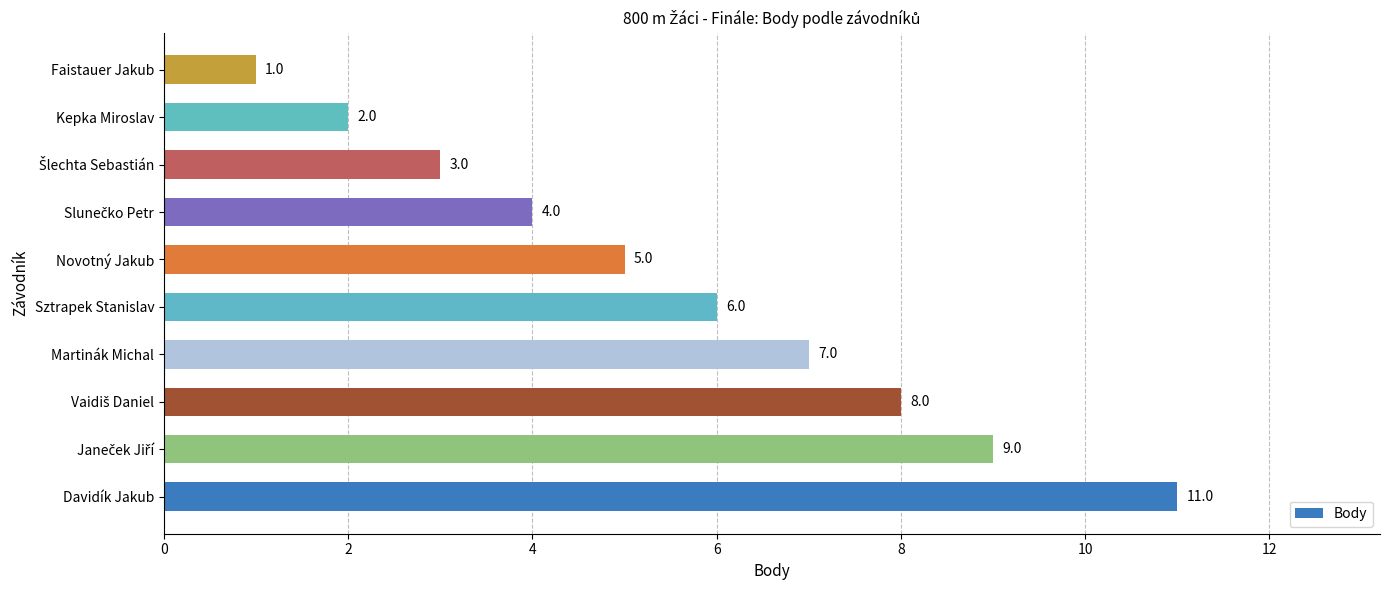

What is the smallest value displayed?

1